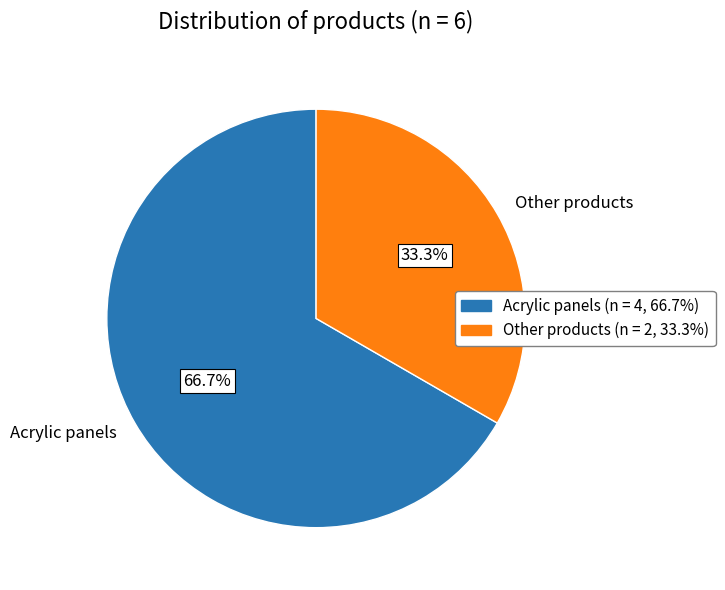

Is there any slice that represents more than half of the pie?

Yes